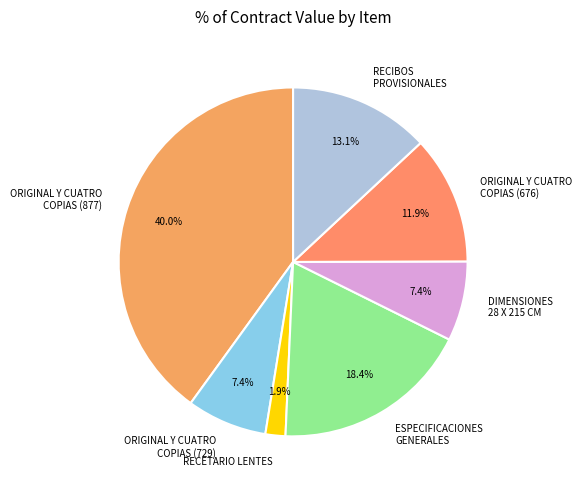

How many segments does this pie chart have?

7